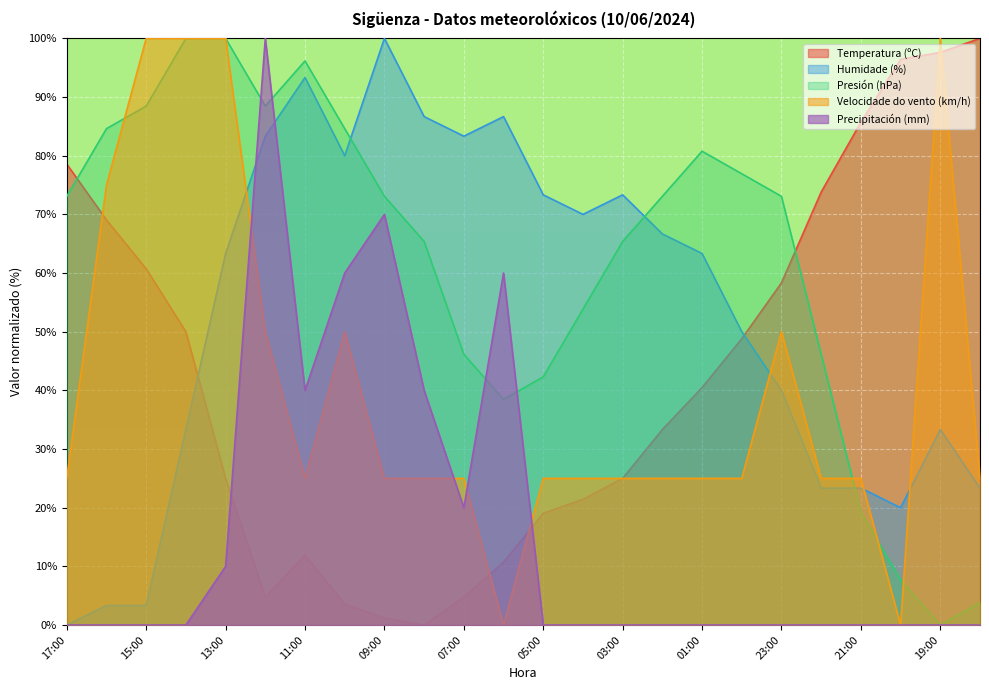

How many data points in Humidade (%) are less than 63?

11